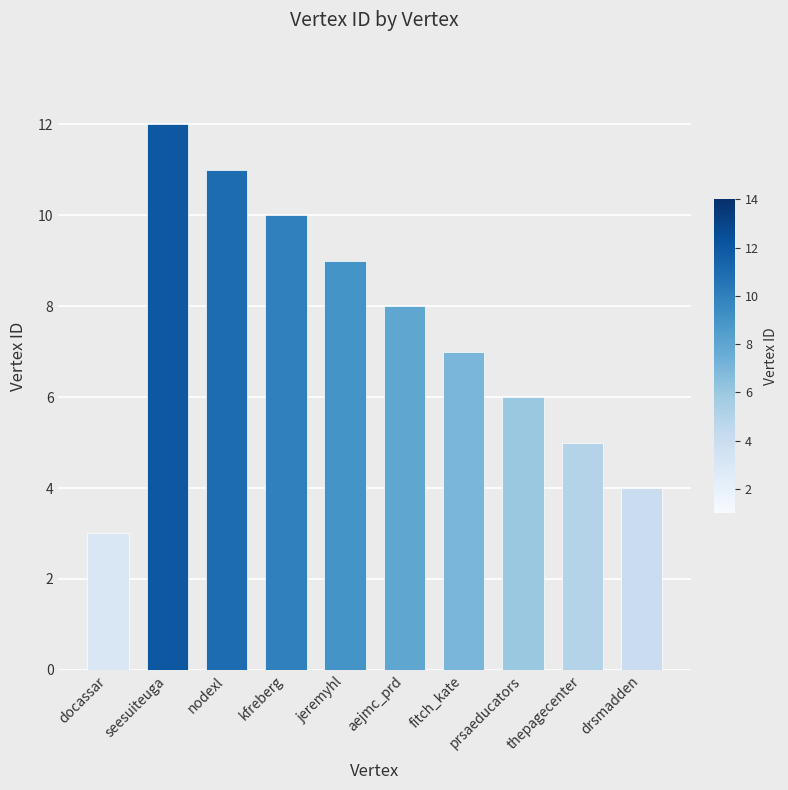

What is the smallest value displayed?

3